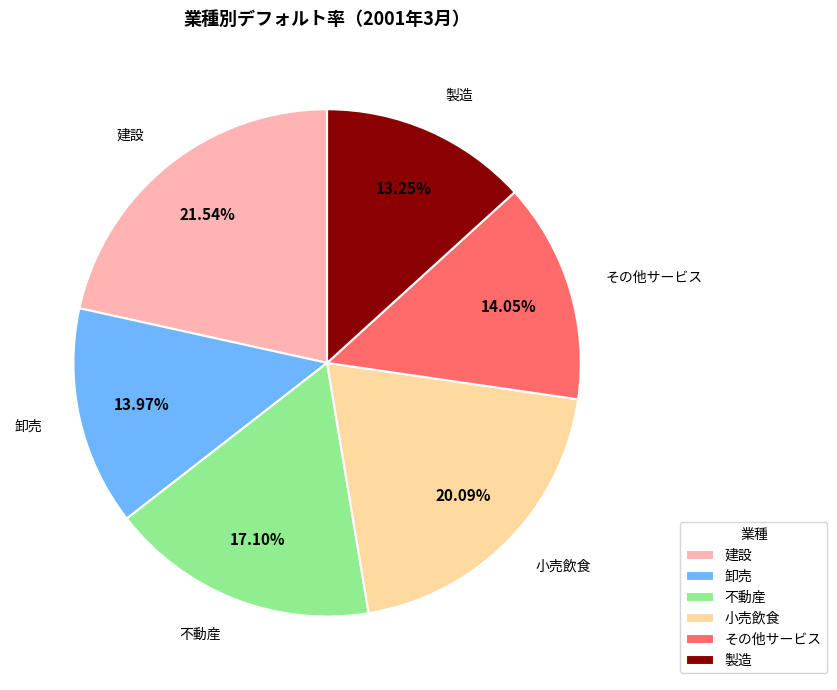

To the nearest percent, what is the difference between the largest and smallest slice percentages?

8%